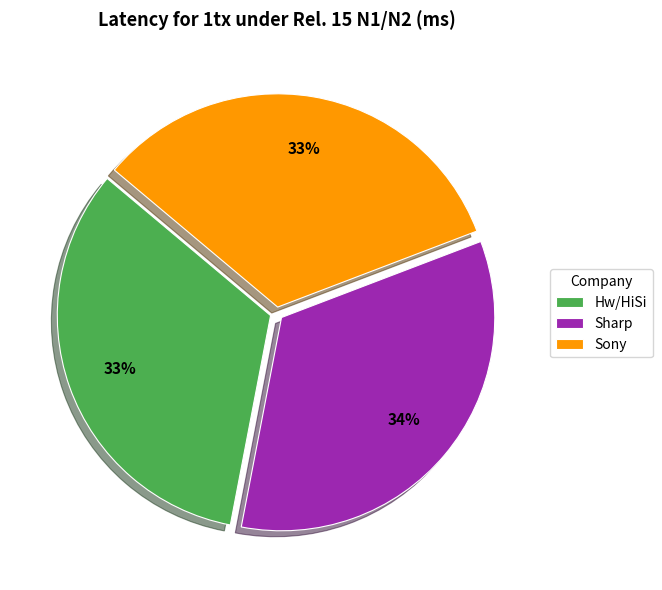

Is it true that Sharp is 34% of the pie?

True